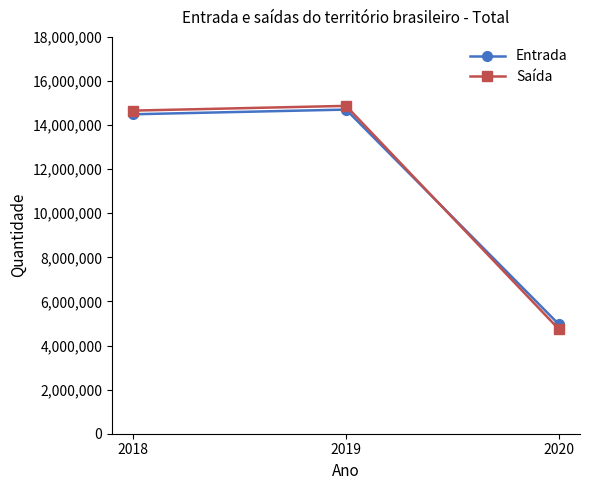

What value does the Entrada series have at 2019, to the nearest 10?

14702510